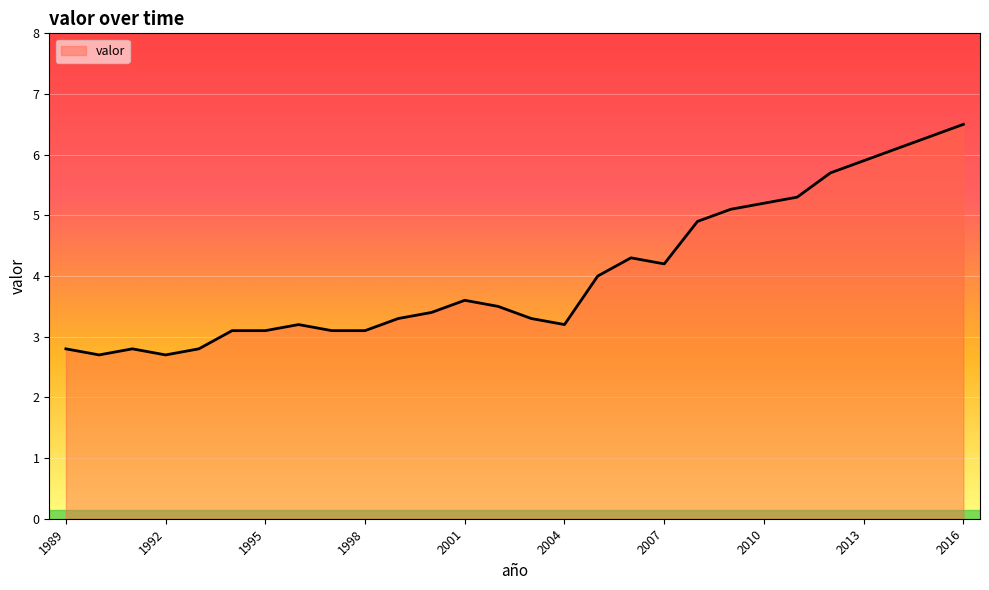

What is the maximum value shown in the chart?

6.5